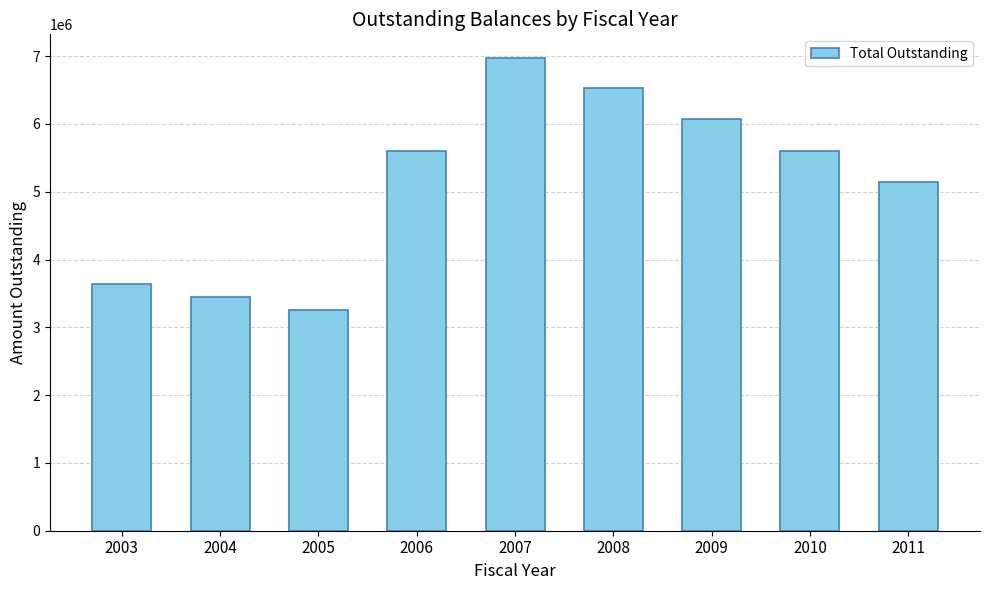

What is the change in value from 2003 to 2010?

+1968257.5